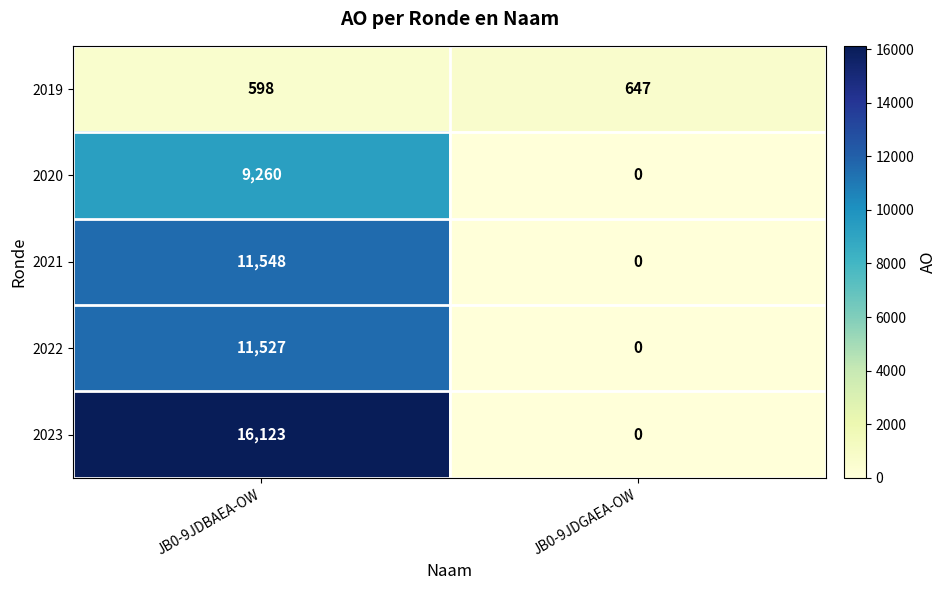

Is it true that 2023 equals 16123 at JB0-9JDBAEA-OW?

True